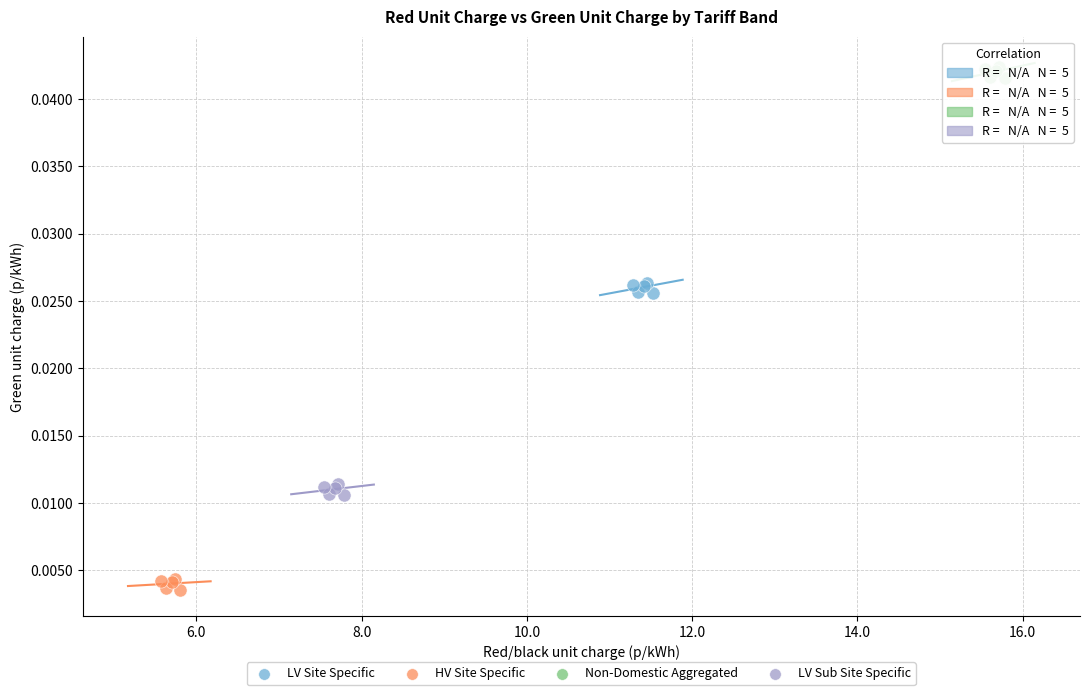

Which series contains the highest Y value?

Non-Domestic Aggregated